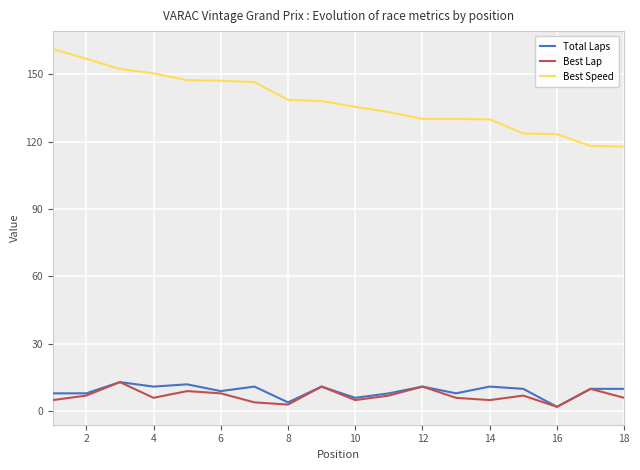

True or false: Best Lap and Best Speed intersect in this chart.

False